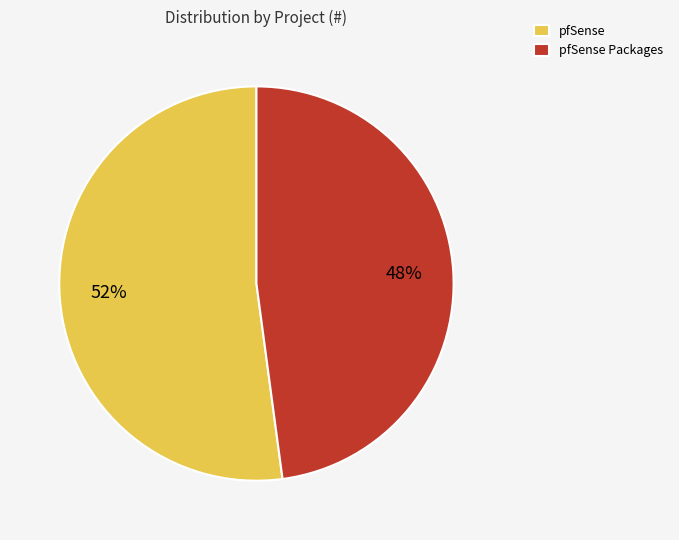

Between pfSense Packages and pfSense, which is larger?

pfSense